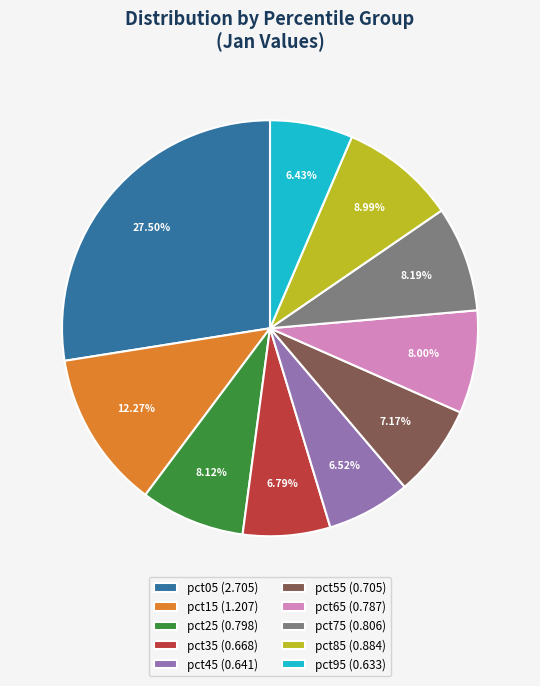

What percentage is NOT represented by pct95?

93.6%